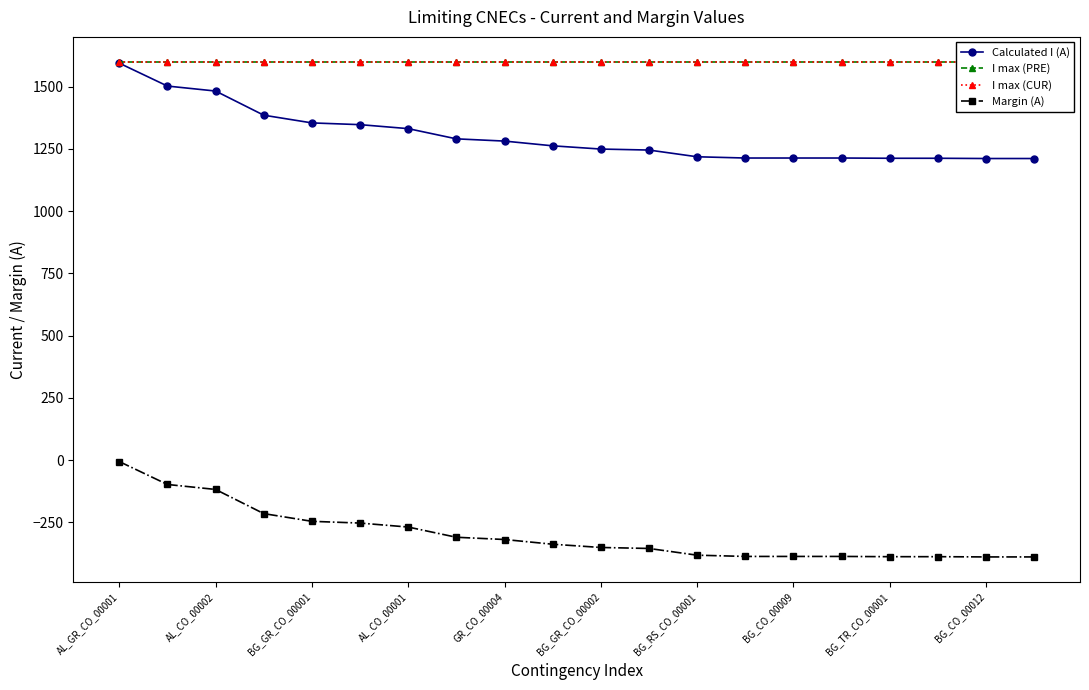

At which label does Calculated I (A) reach its peak?

AL_GR_CO_00001